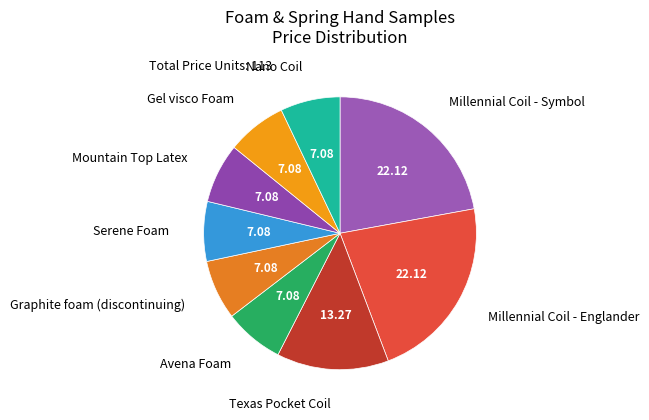

How many segments does this pie chart have?

9